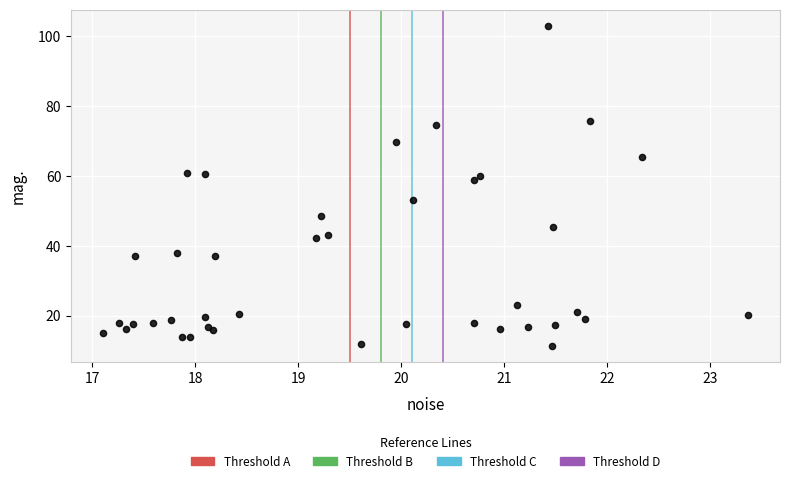

What Y value in the scatter plot is closest to 57?

58.8